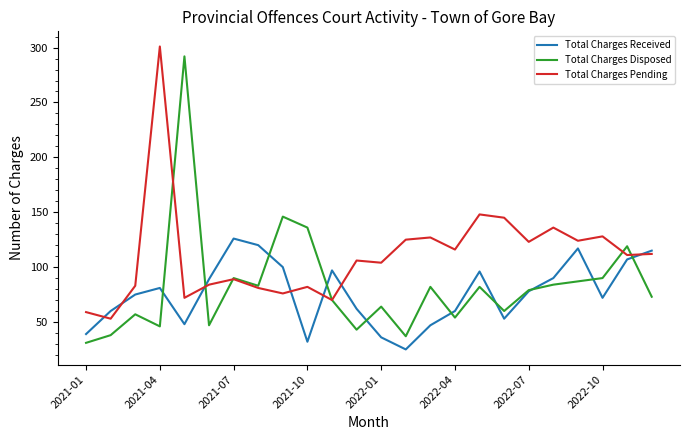

What is the minimum value for Total Charges Pending?

53